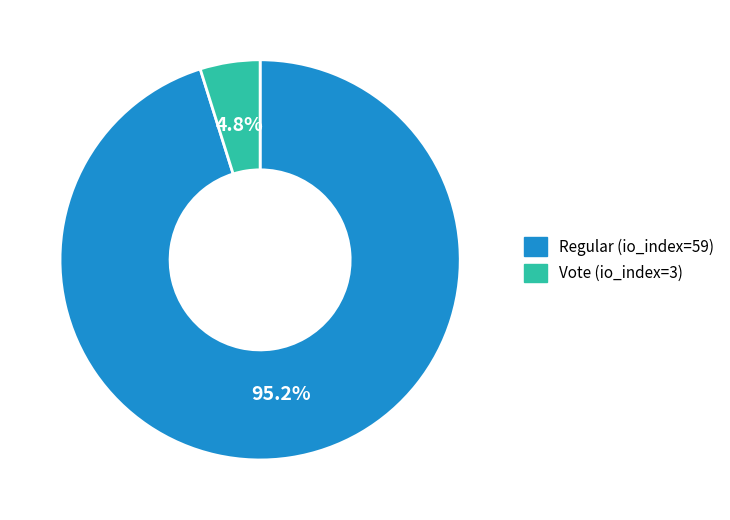

Rank the categories by value from lowest to highest.

Vote (io_index=3), Regular (io_index=59)